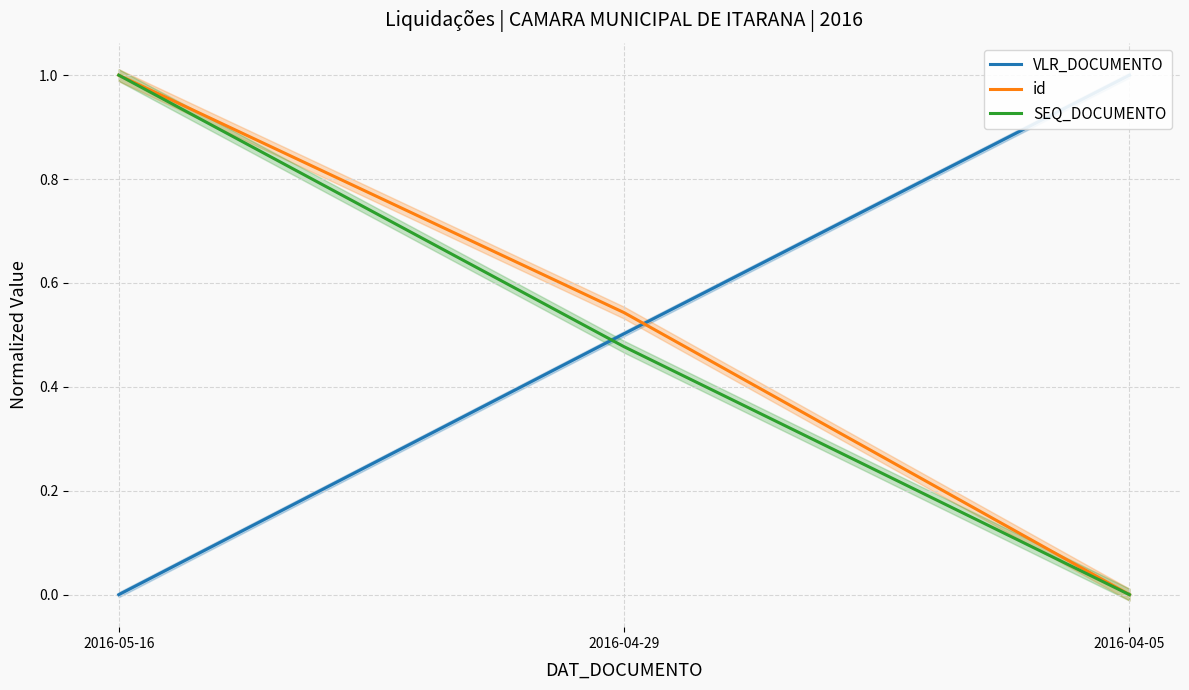

Does the chart display data point markers on the line(s)?

No